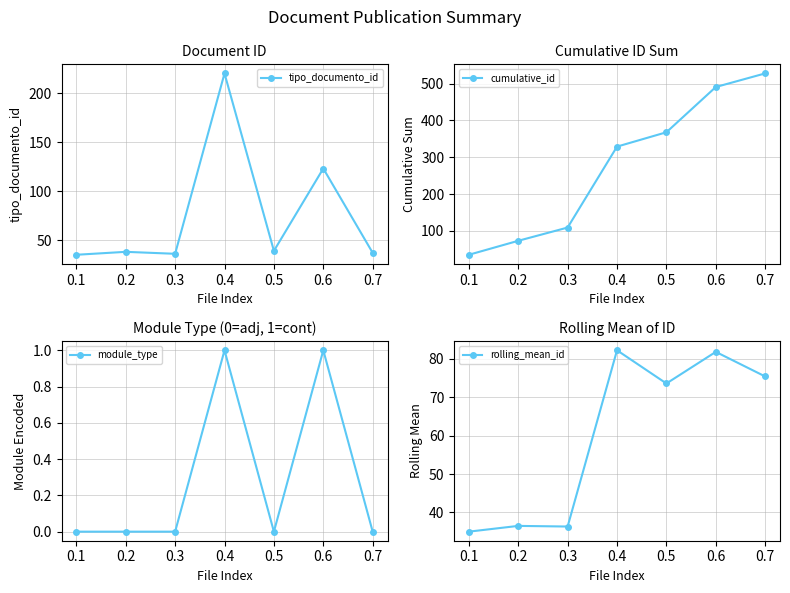

The value of tipo_documento_id at 0.2 is 18. True or false?

False